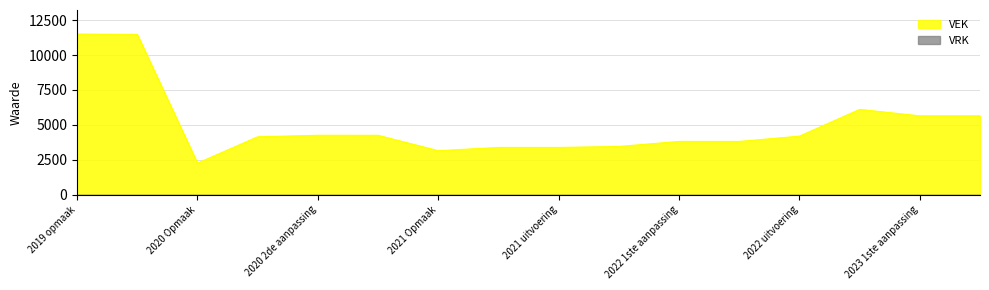

List the labels in order of value, largest first.

2019 opmaak, 2019 1ste aanpassing, 2023 Opmaak, 2023 1ste aanpassing, 2023 uitvoering, 2020 2de aanpassing, 2020 uitvoering, 2022 uitvoering, 2020 1ste aanpassing, 2022 1ste aanpassing, 2022 2de aanpassing, 2022 Opmaak, 2021 1ste aanpassing, 2021 uitvoering, 2021 Opmaak, 2020 Opmaak